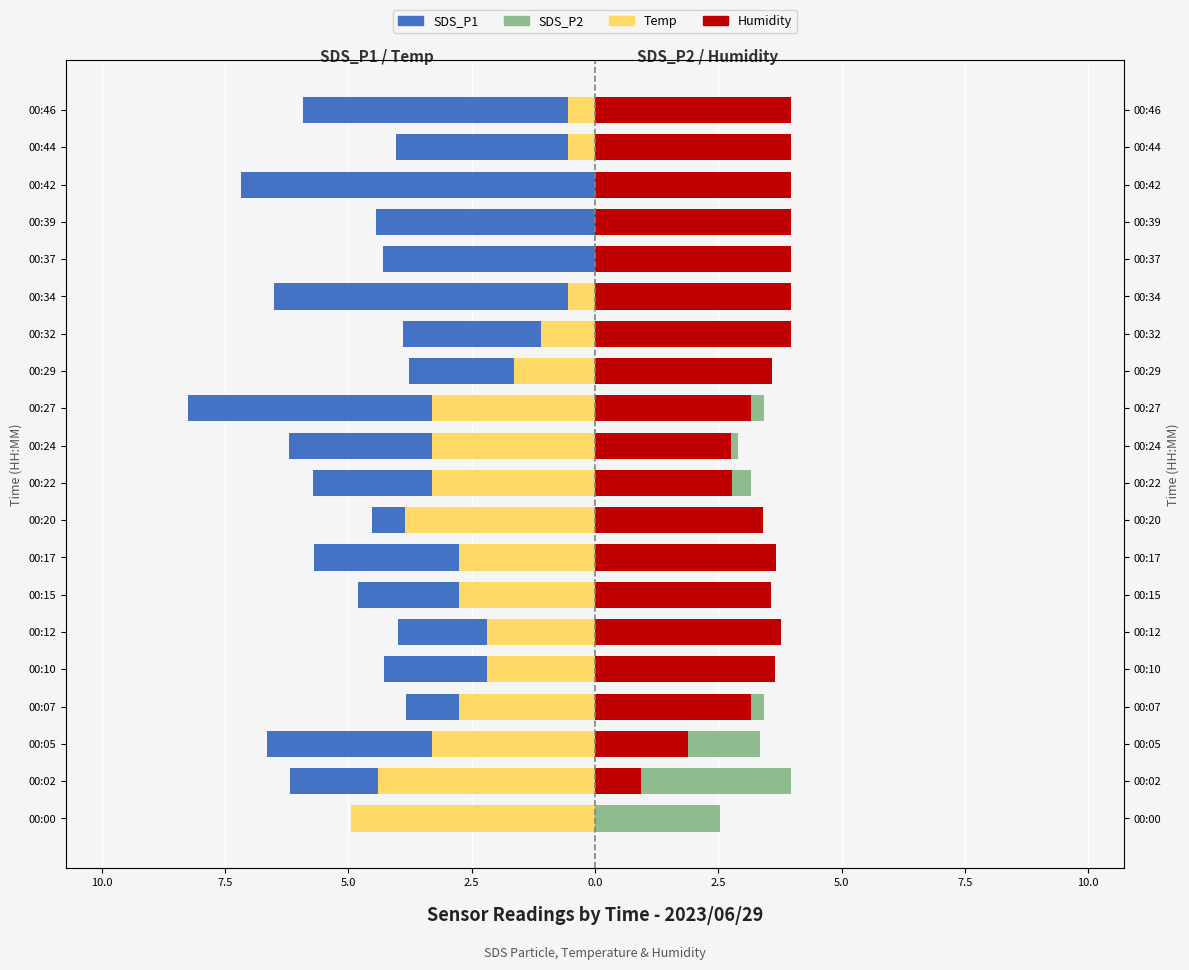

The SDS_P2 series shows 1.1 at 00:44. True or false?

False